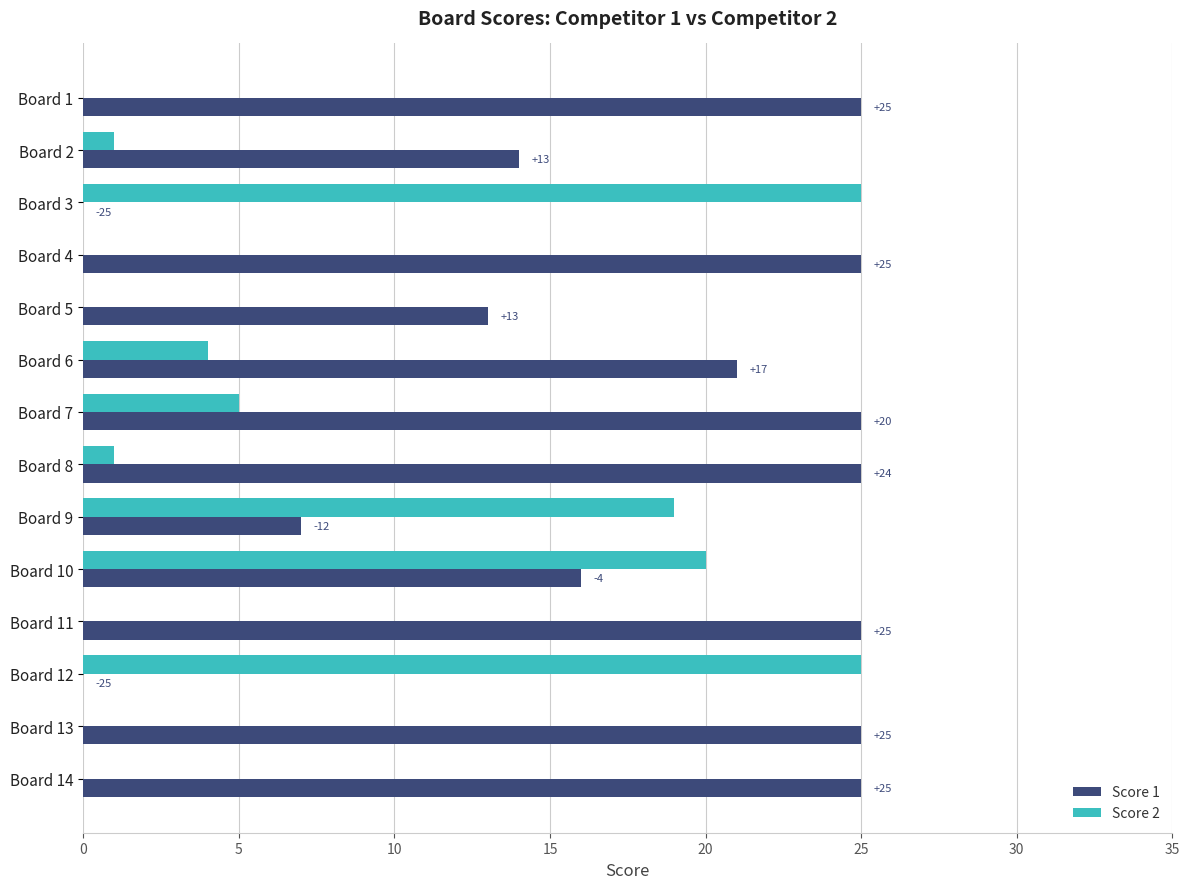

How many categories are shown in the chart?

14